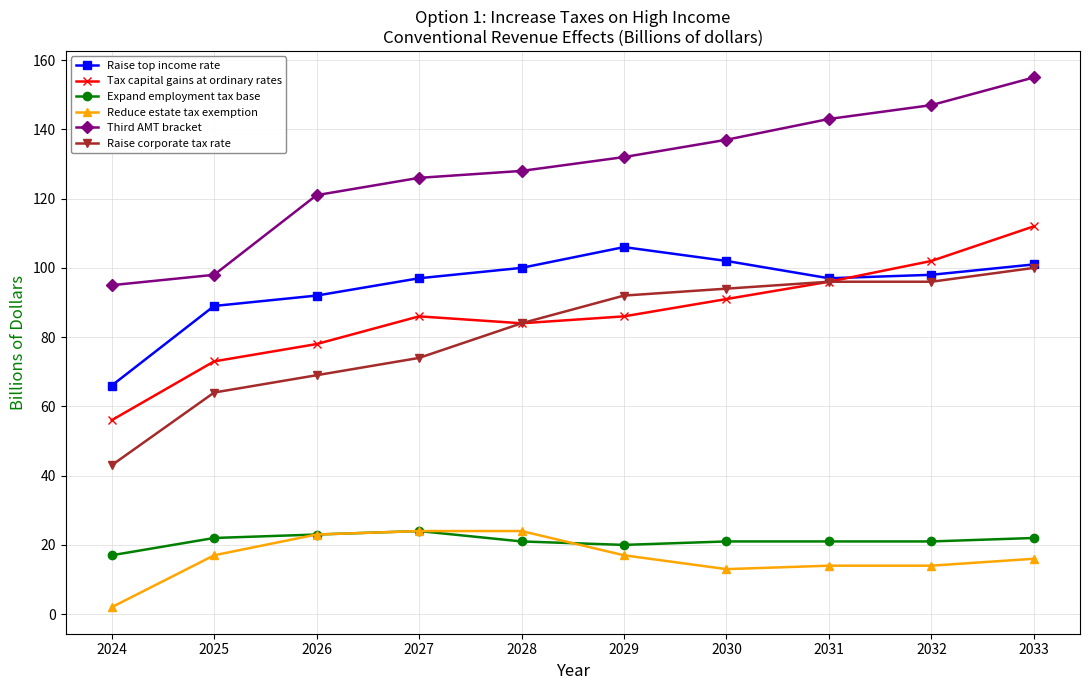

Is this an area chart (filled region under the line)?

No